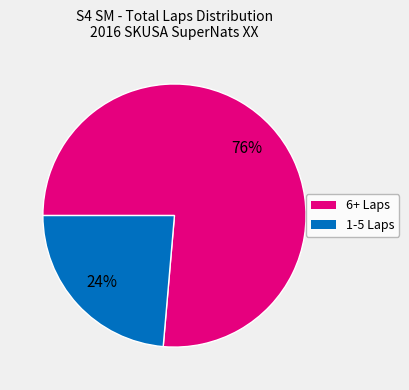

To the nearest percent, what is the average slice percentage?

50%